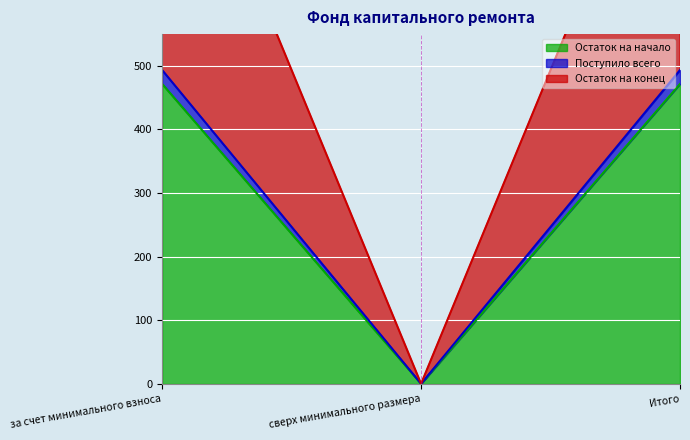

What is the label of the 3rd point from the left?

Итого